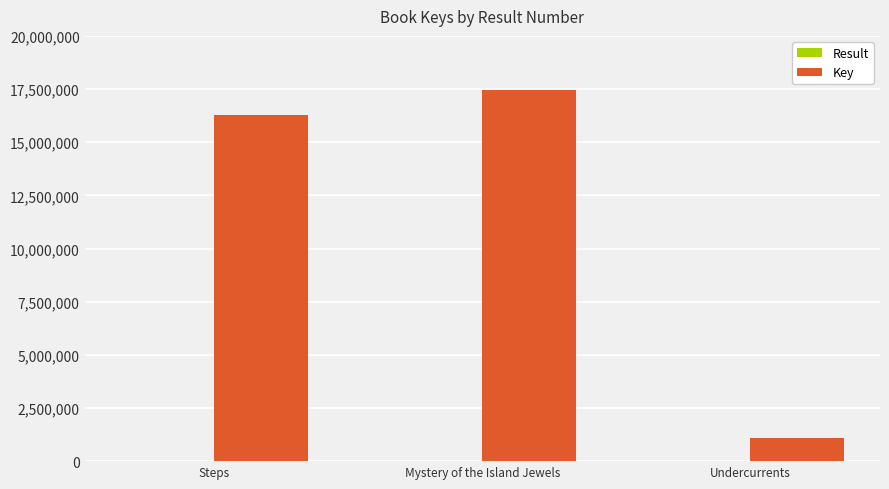

Count the number of data series in this chart.

2